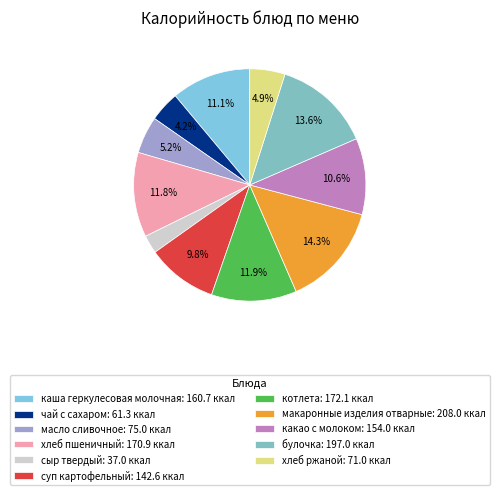

Does каша геркулесовая молочная account for over 50% of the chart?

No